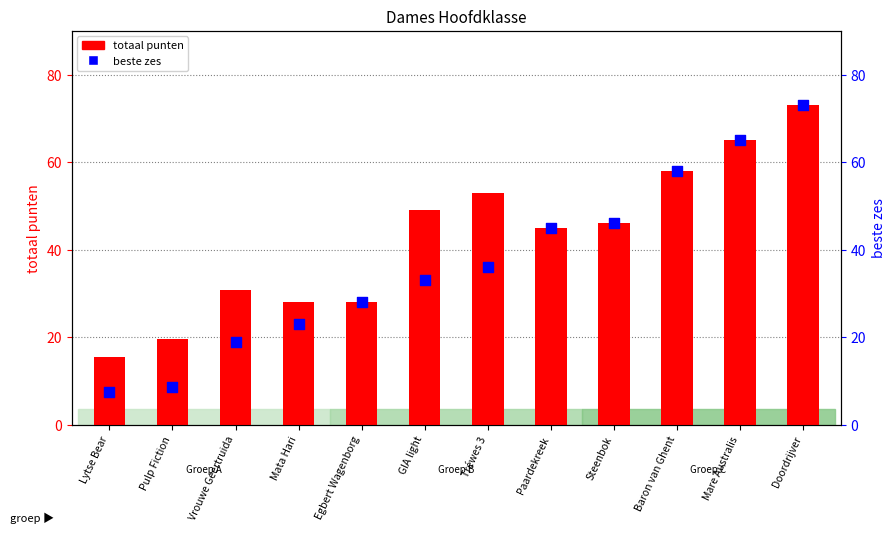

Which series reaches the maximum Y coordinate?

totaal punten